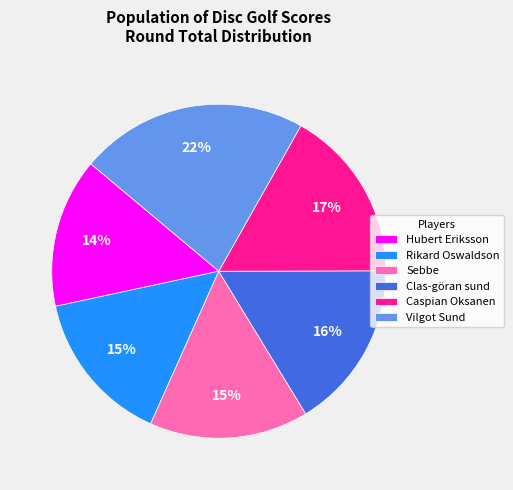

What is the ratio of the value at Sebbe to the value at Clas-göran sund?

0.9